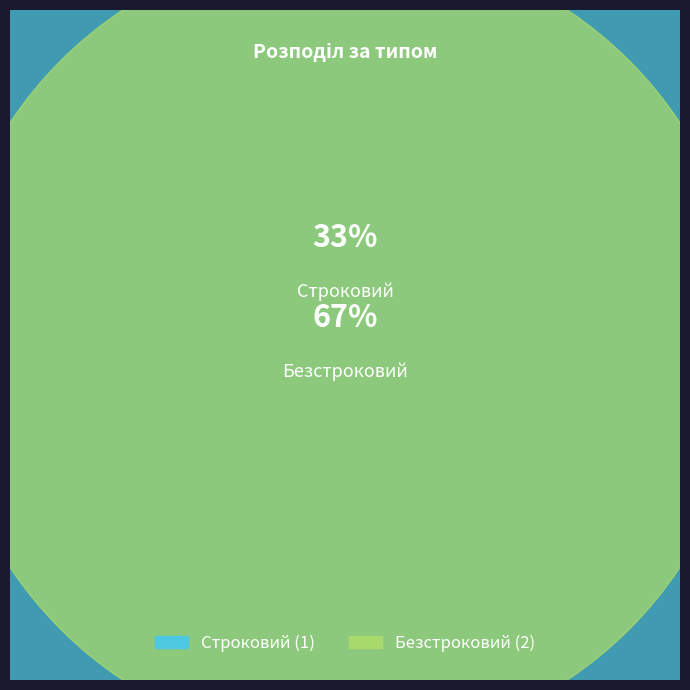

What is the largest slice in the pie chart?

Безстроковий